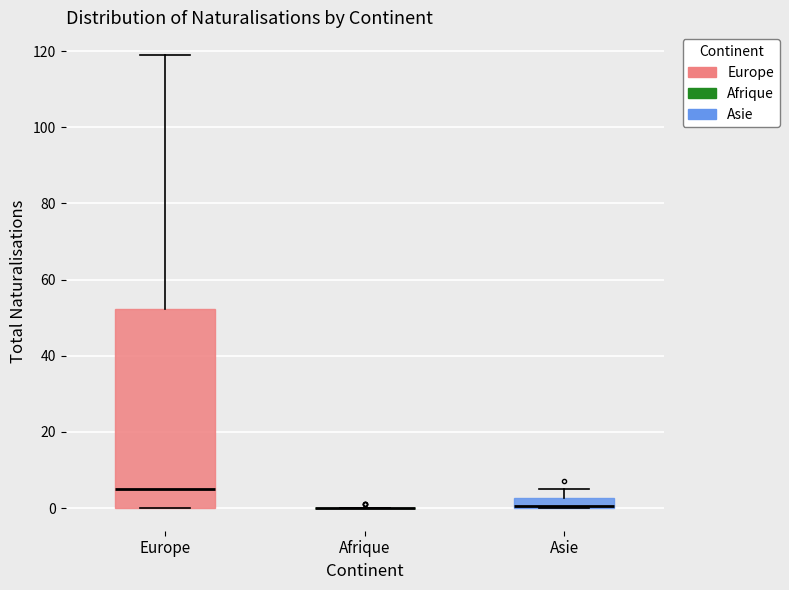

Comparing the boxes themselves (not the whiskers), which one is the tallest?

Europe